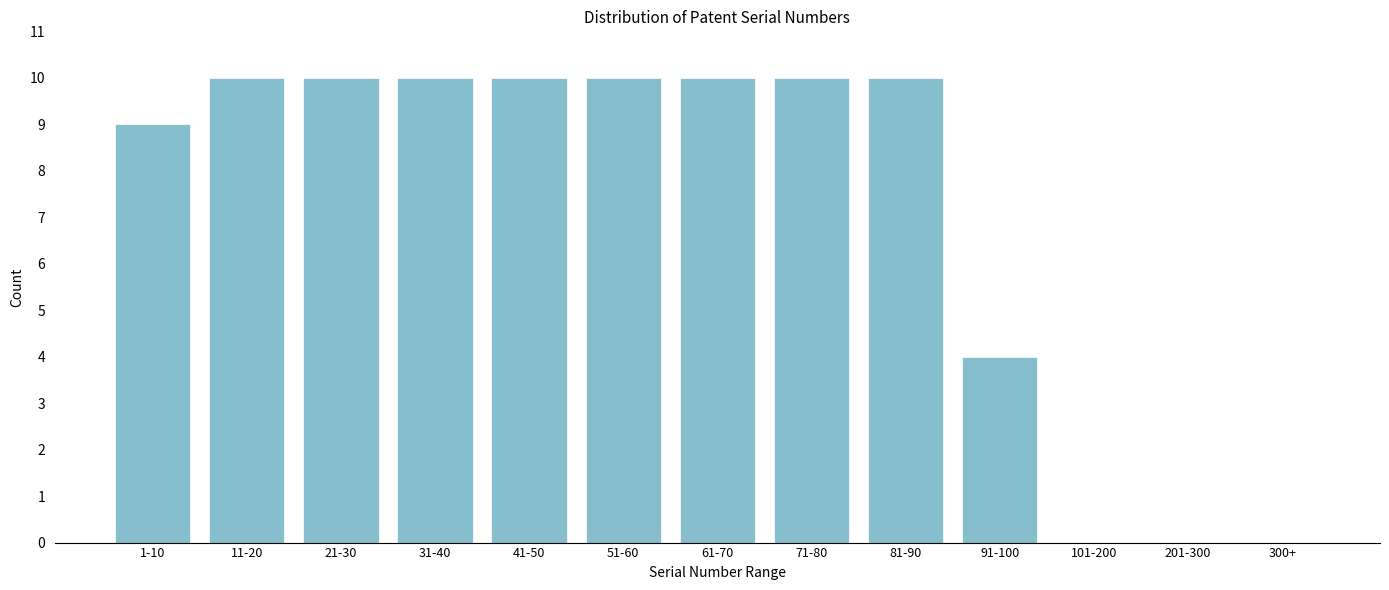

Reading left to right, transcribe all the data shown in this chart.

1-10=9	11-20=10	21-30=10	31-40=10	41-50=10	51-60=10	61-70=10	71-80=10	81-90=10	91-100=4	101-200=0	201-300=0	300+=0